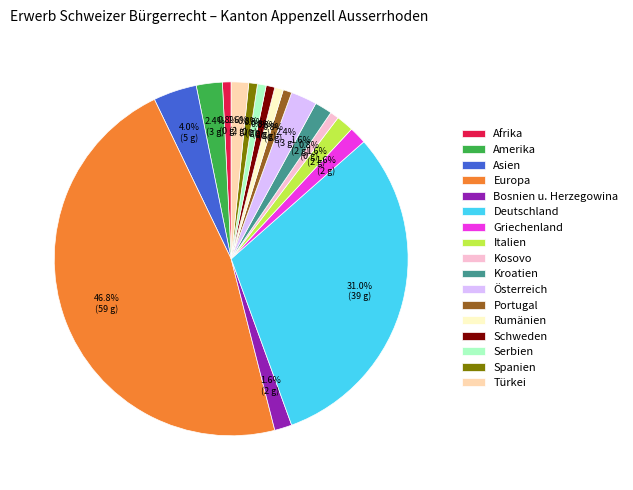

To the nearest percent, what is the average slice percentage?

6%